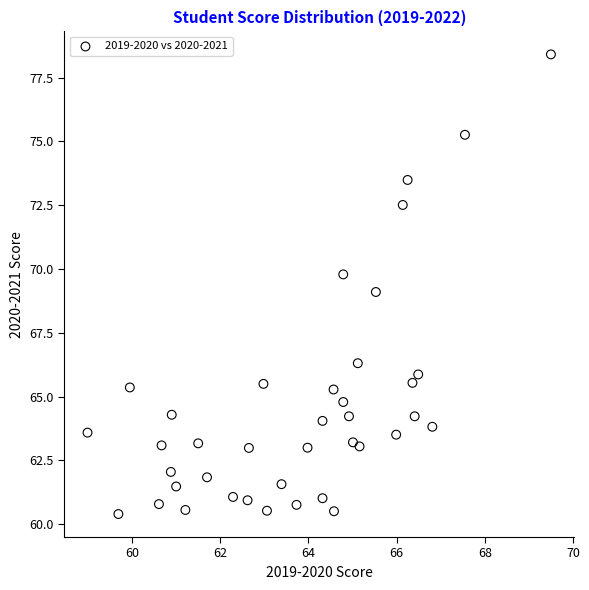

What is the range of X values (max minus min)?

10.5